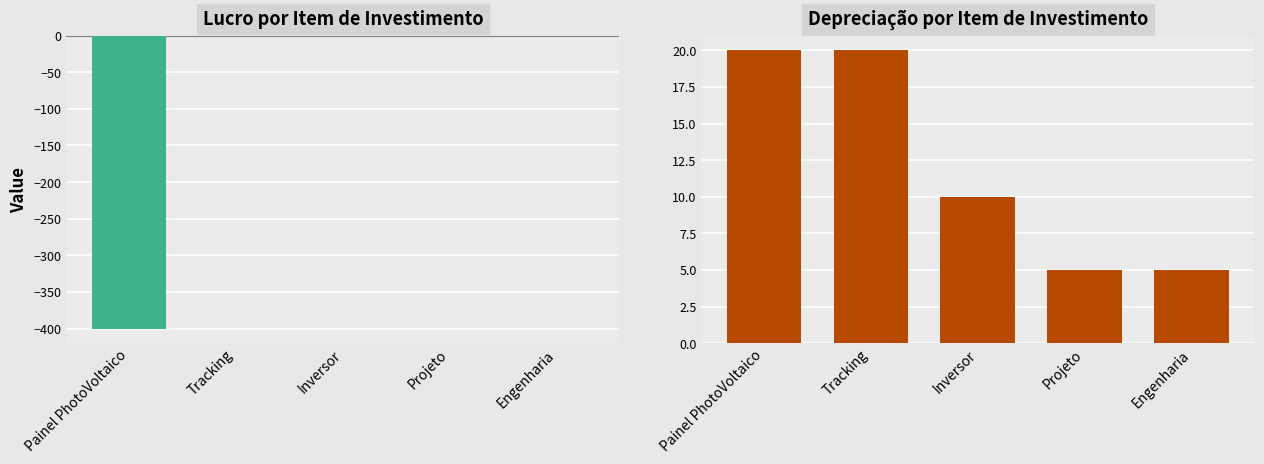

How many data points in Lucro are less than 0?

1